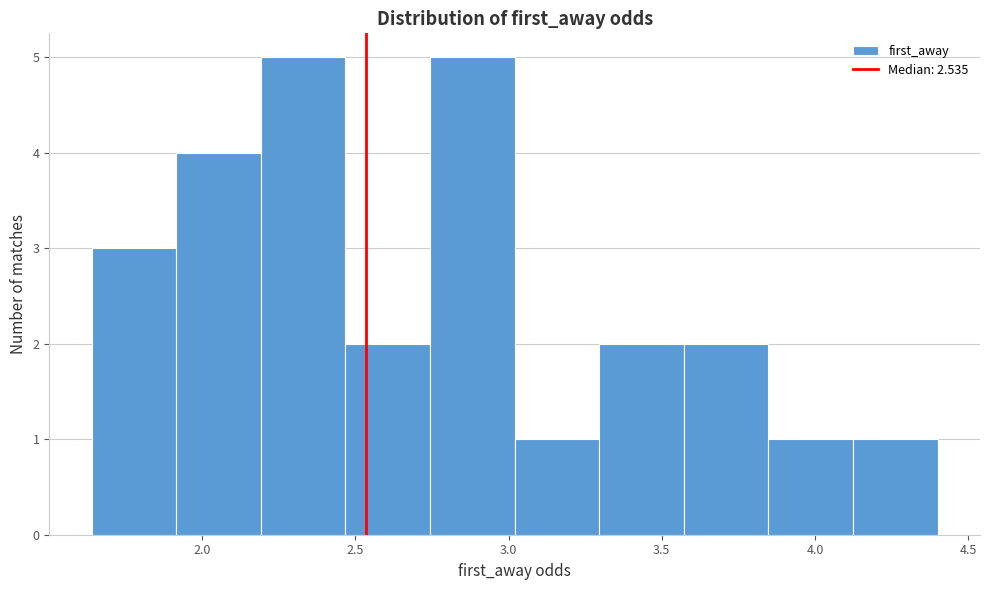

Reading left to right, transcribe this chart: for each bar, give the range it covers on the x-axis and its height. Neither the bar edges nor the heights are printed on the chart, so give them approximately, as read against the axes.

1.65 to 1.90: 3
1.90 to 2.20: 4
2.20 to 2.45: 5
2.45 to 2.75: 2
2.75 to 3.00: 5
3.00 to 3.30: 1
3.30 to 3.55: 2
3.55 to 3.85: 2
3.85 to 4.10: 1
4.10 to 4.40: 1